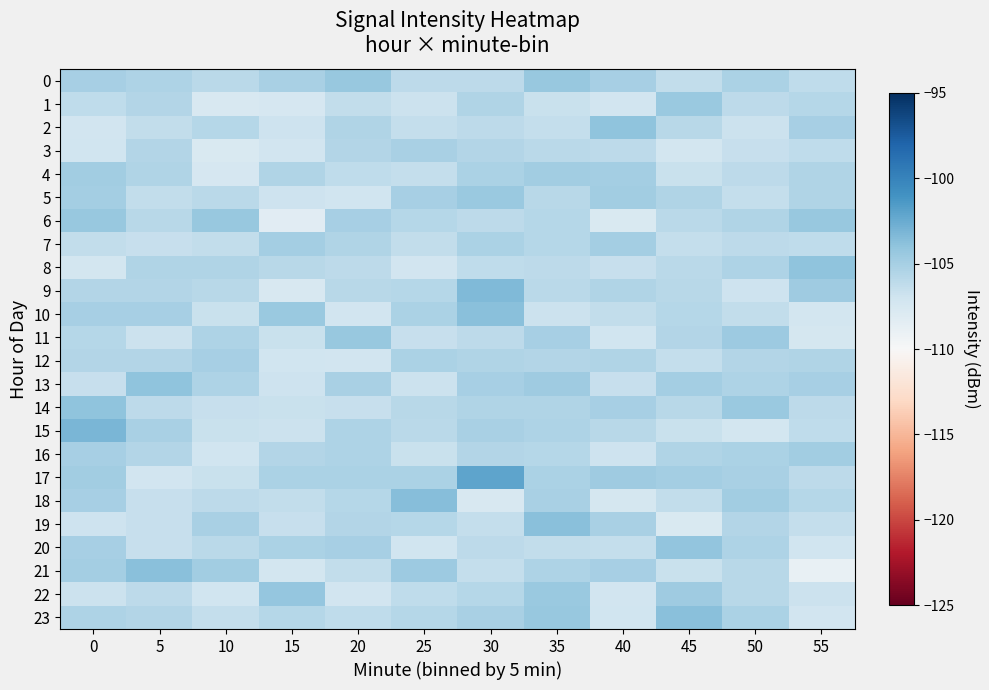

Which series changed the most between 0 and 45?

15